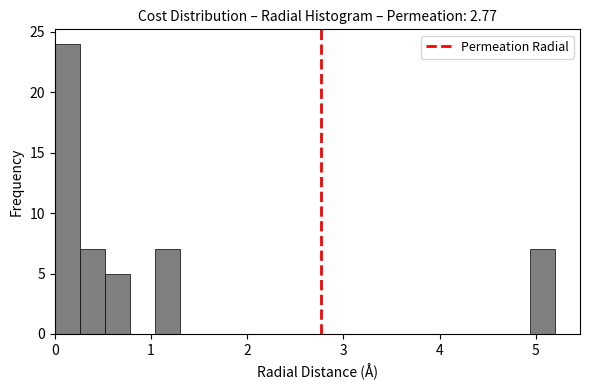

Read against the x-axis, roughly where is the centre of the tallest bar?

0.1